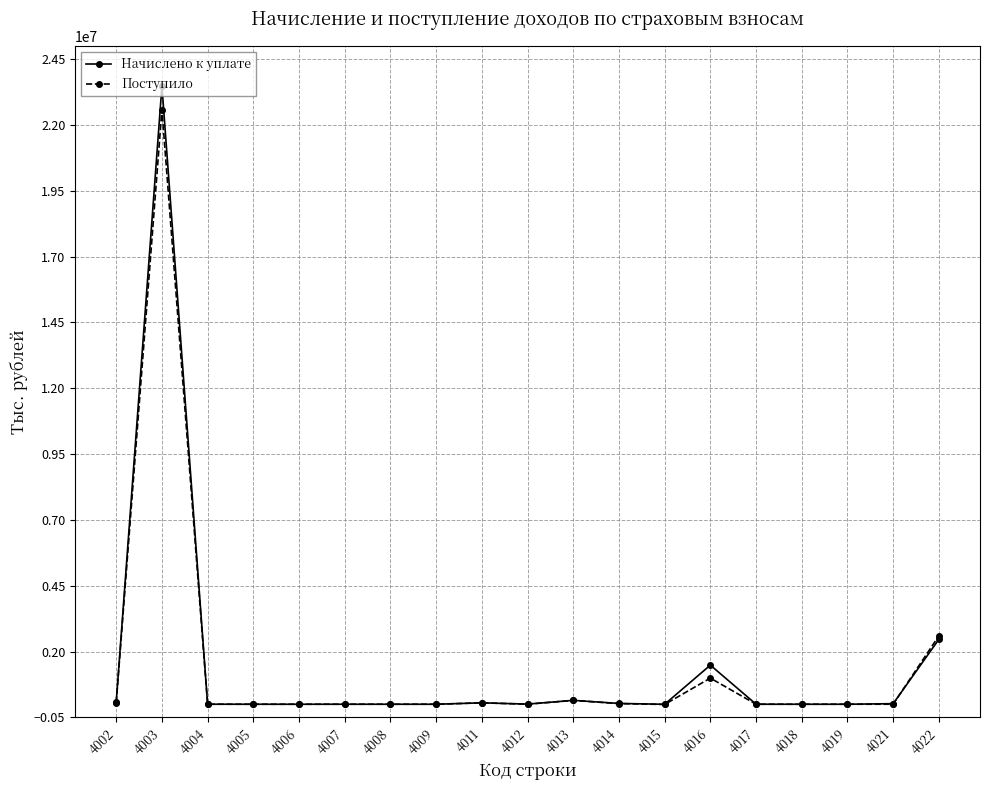

The value of Начислено к уплате at 4003 is 14290866. True or false?

False